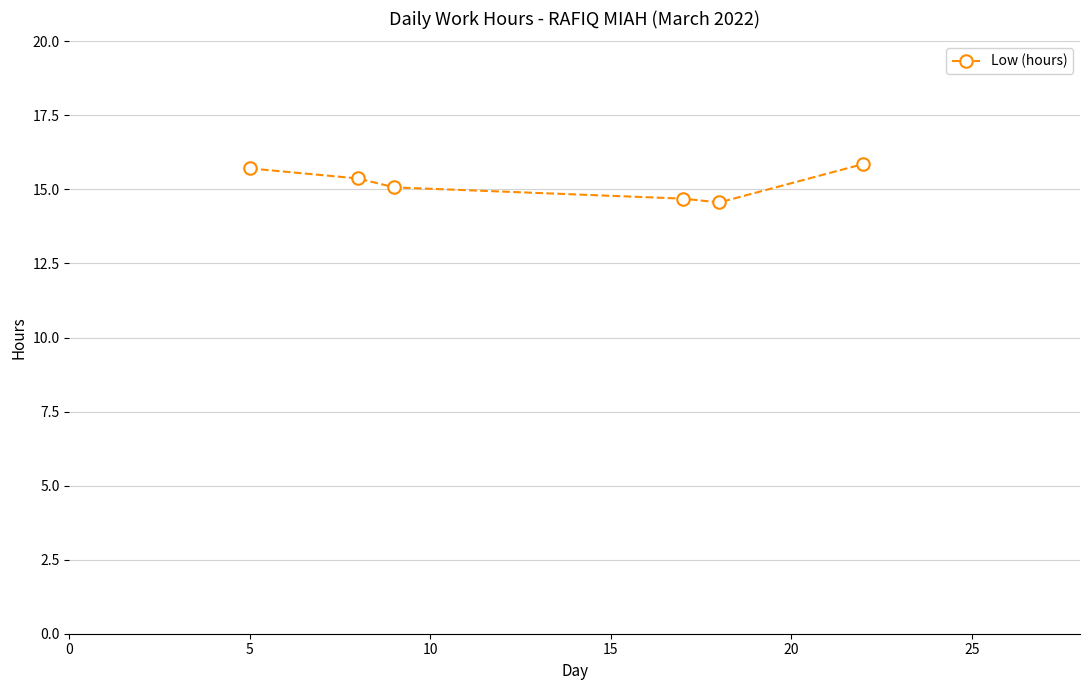

What is the value of the 1st point from the left?

15.7